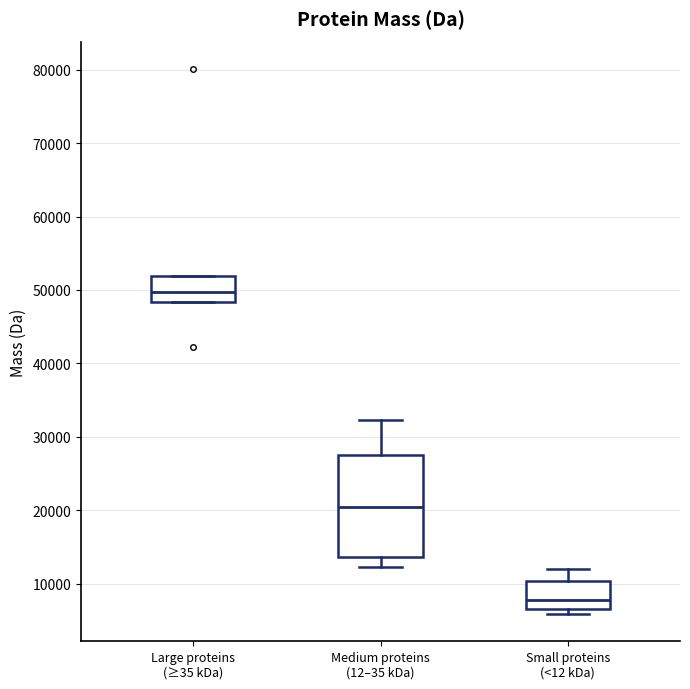

Reading left to right, transcribe this box plot: for each box, give where its median line is, the range the box spans, and where its two whiskers end, as read against the y-axis. The values are not printed on the chart, so give them approximately, as read against the axis.

Large proteins (≥35 kDa): median 50000, box 48000 to 52000, whiskers 48000 to 52000
Medium proteins (12–35 kDa): median 20000, box 14000 to 28000, whiskers 12000 to 32000
Small proteins (<12 kDa): median 8000, box 7000 to 10000, whiskers 6000 to 12000